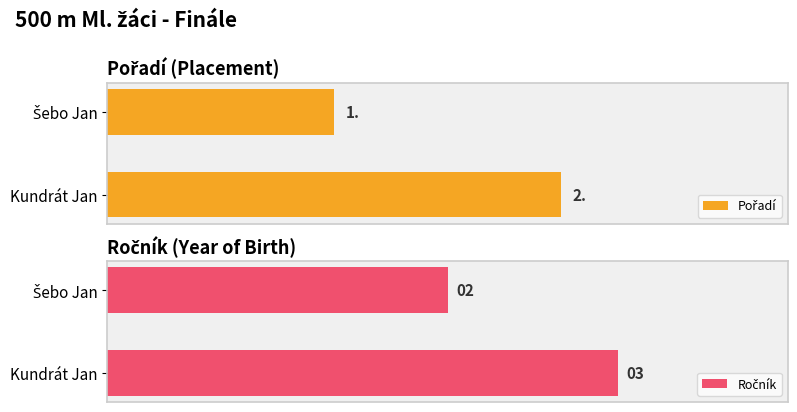

Is it true that Ročník equals 1 at 1?

False